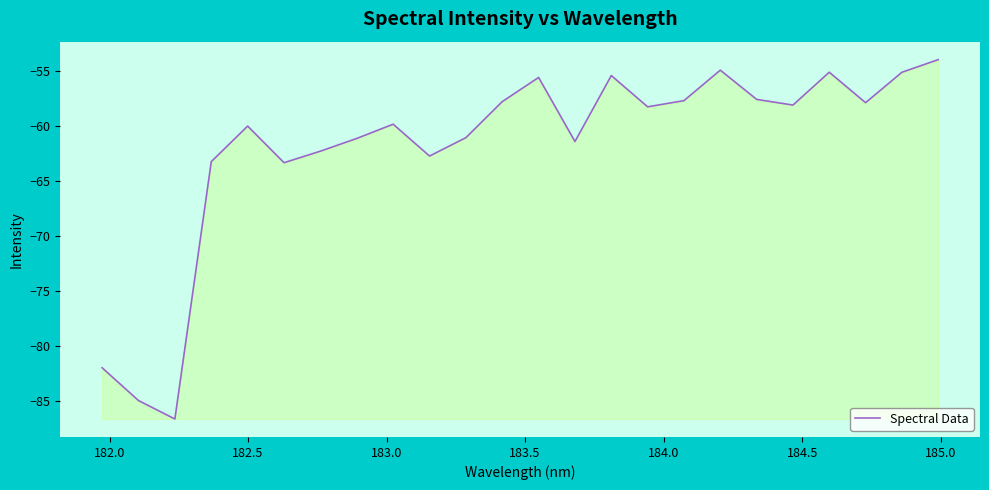

What is the maximum value shown in the chart?

-54.0